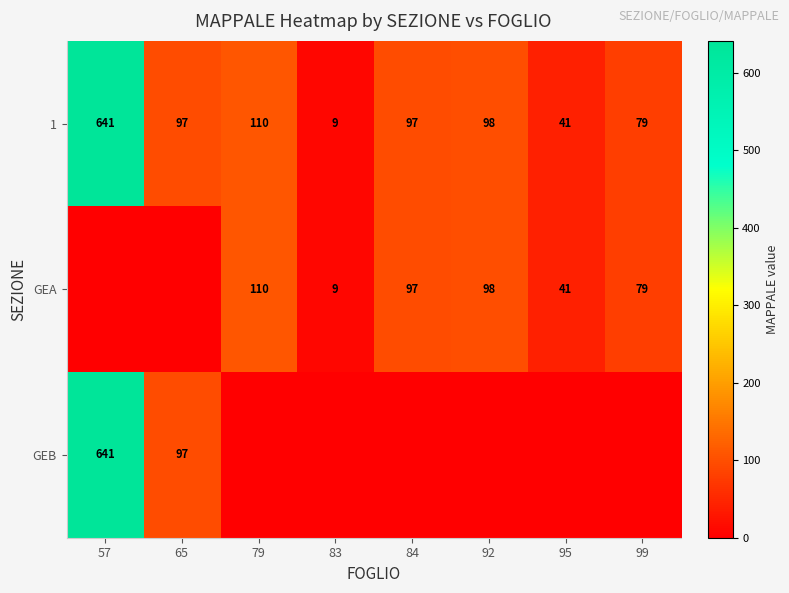

How many distinct data groups are displayed?

3